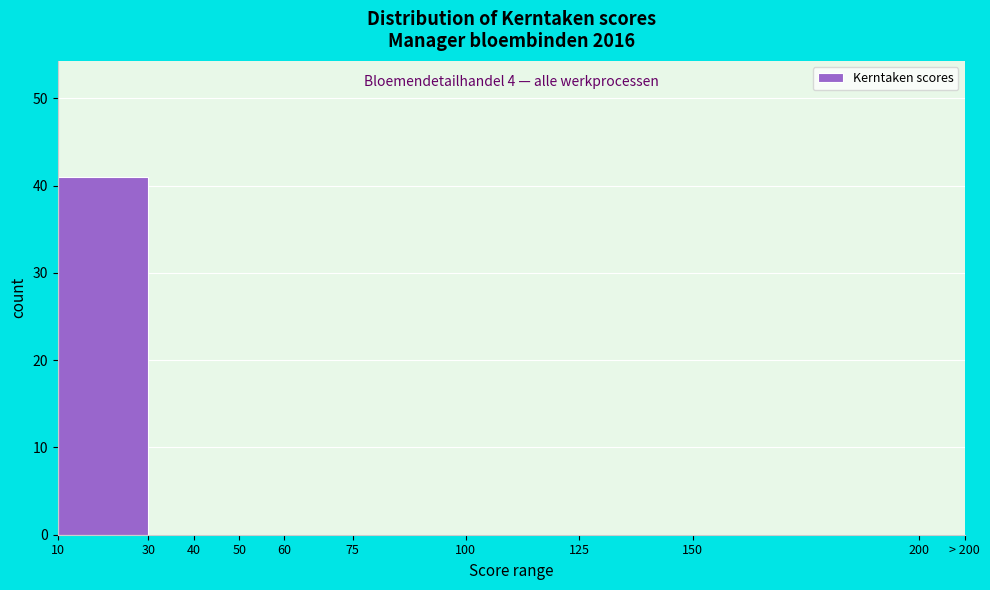

Reading right to left, list all the values displayed in this chart.

200=0	150=0	125=0	100=0	75=0	60=0	50=0	40=0	30=0	10=41